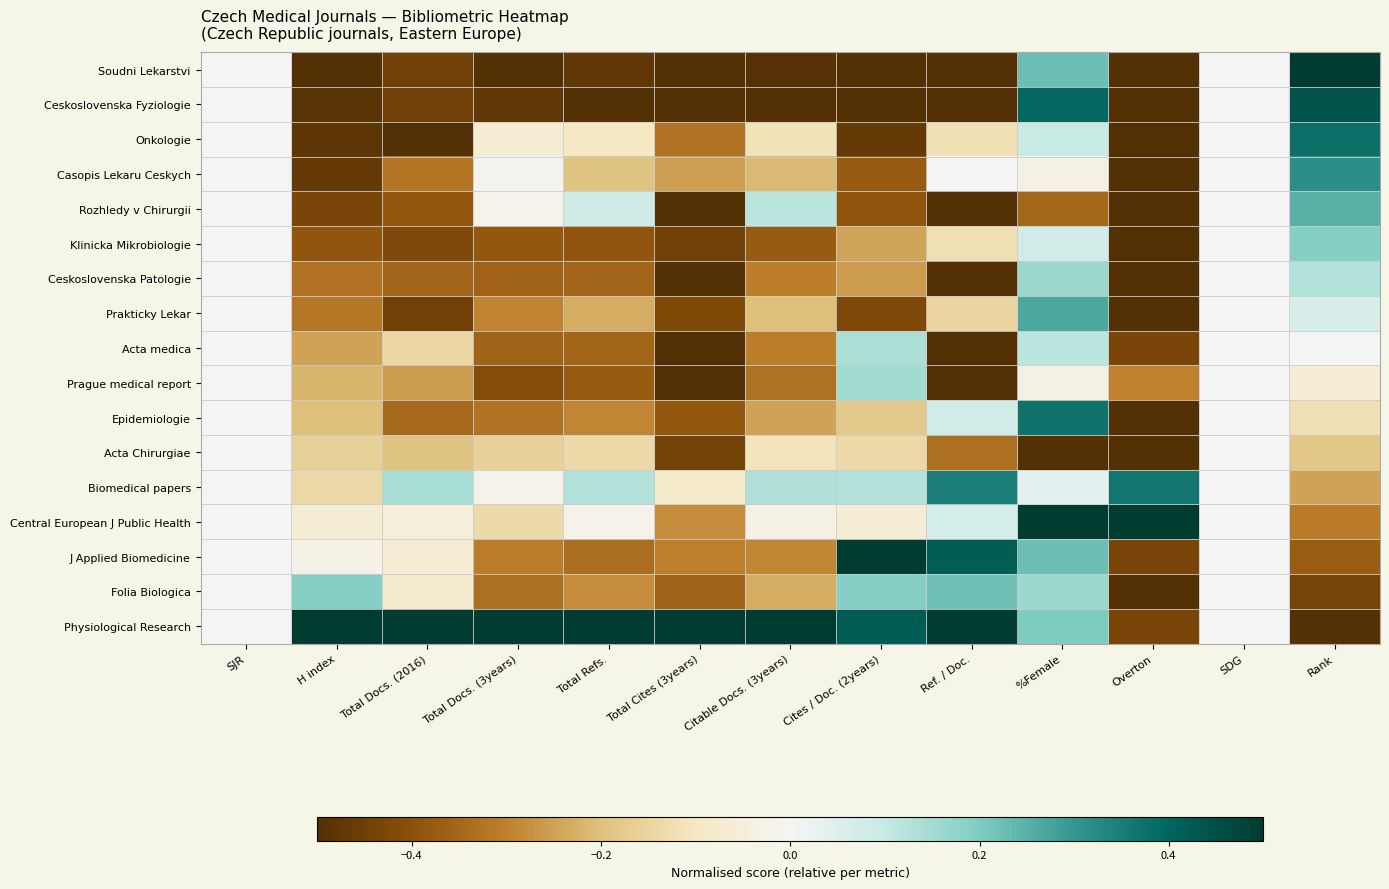

How many categories are shown in the chart?

13